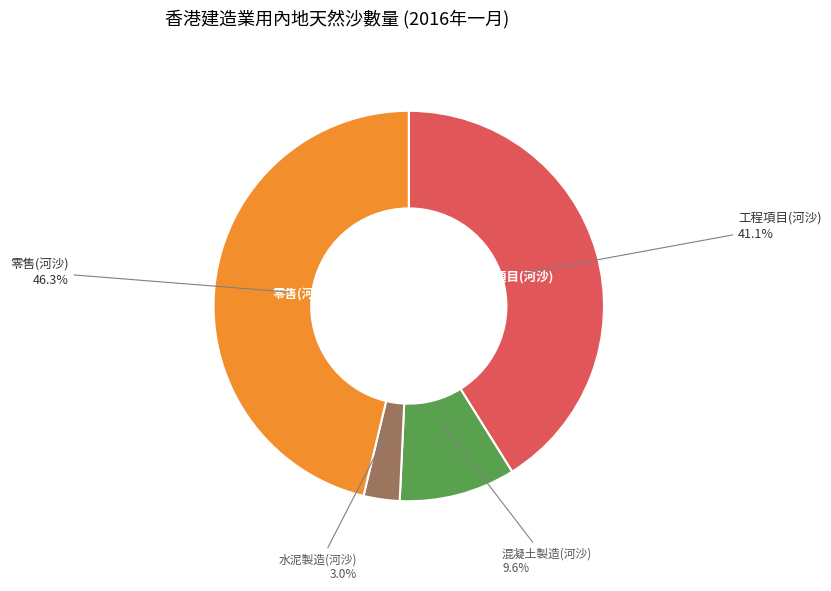

To the nearest percent, what is the average slice percentage?

25%